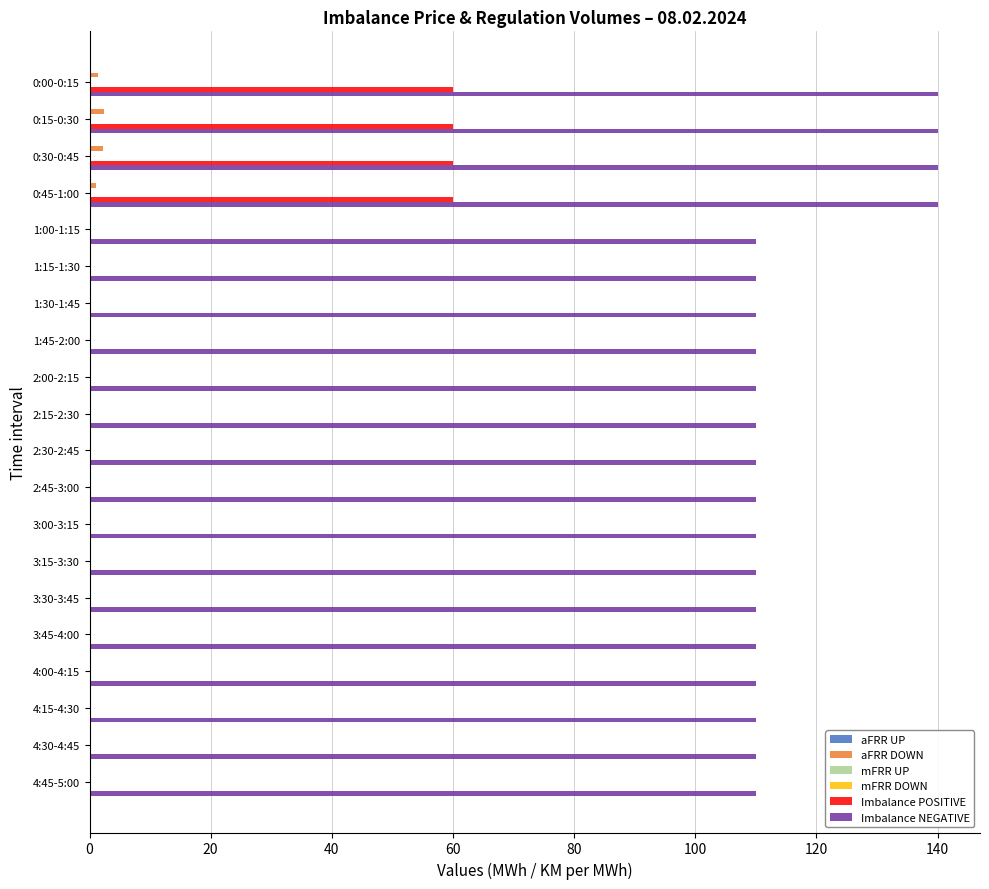

Does the chart contain any negative values?

No